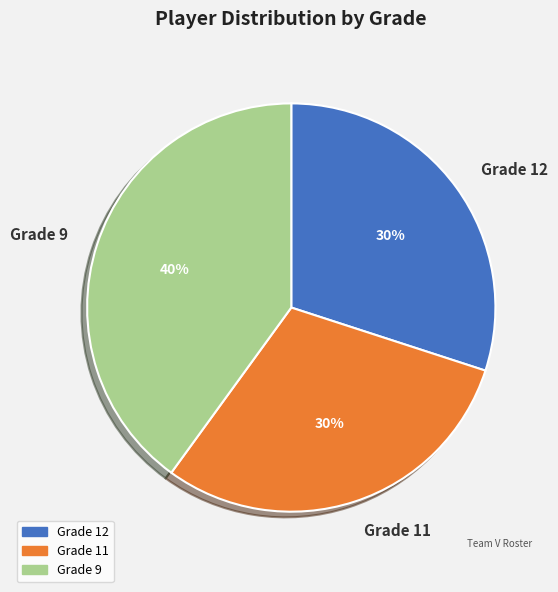

Do Grade 12 and Grade 11 together represent more than half of the pie?

Yes